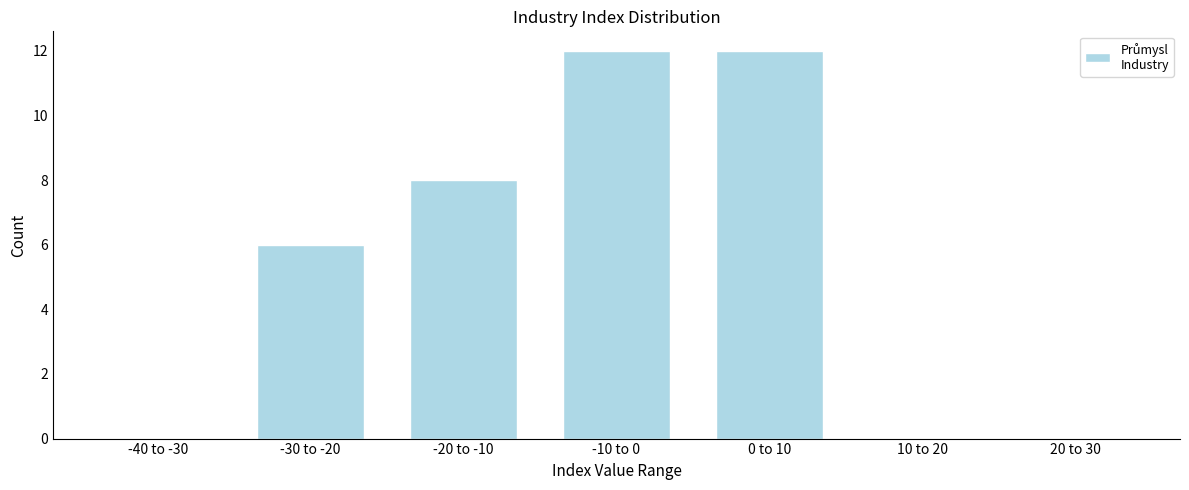

Reading left to right, transcribe all the data shown in this chart.

-40 to -30=0	-30 to -20=6	-20 to -10=8	-10 to 0=12	0 to 10=12	10 to 20=0	20 to 30=0